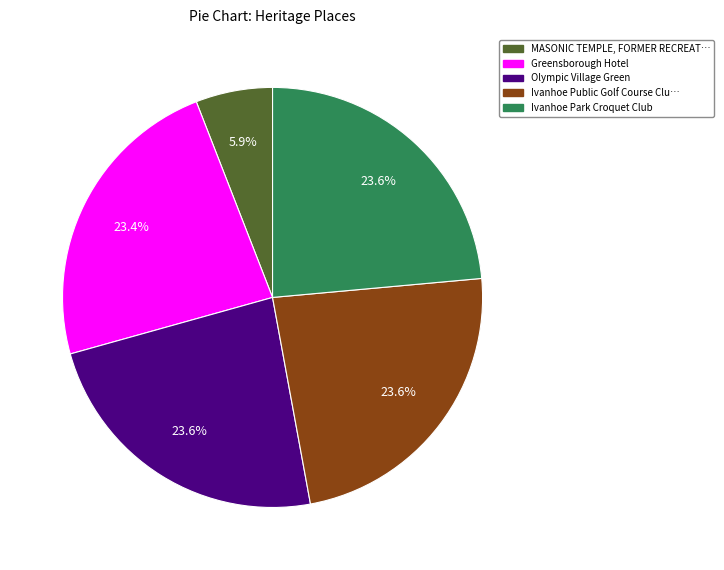

Which category has the smallest portion of the pie?

MASONIC TEMPLE, FORMER RECREAT…